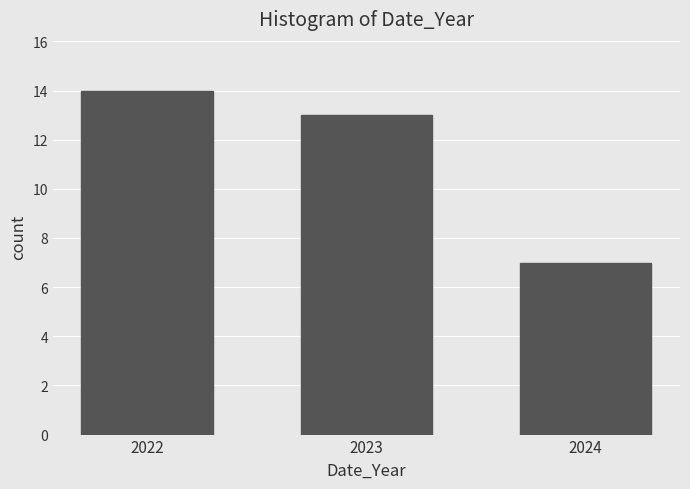

Reading right to left, transcribe all the data shown in this chart.

7	13	14